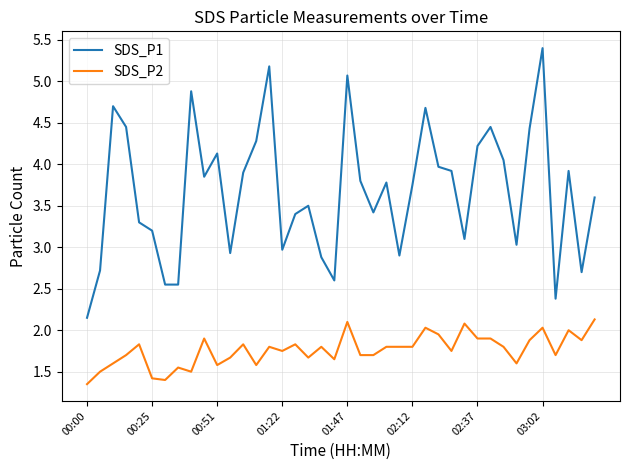

What is the difference between the maximum and minimum values in the SDS_P2 series?

0.8